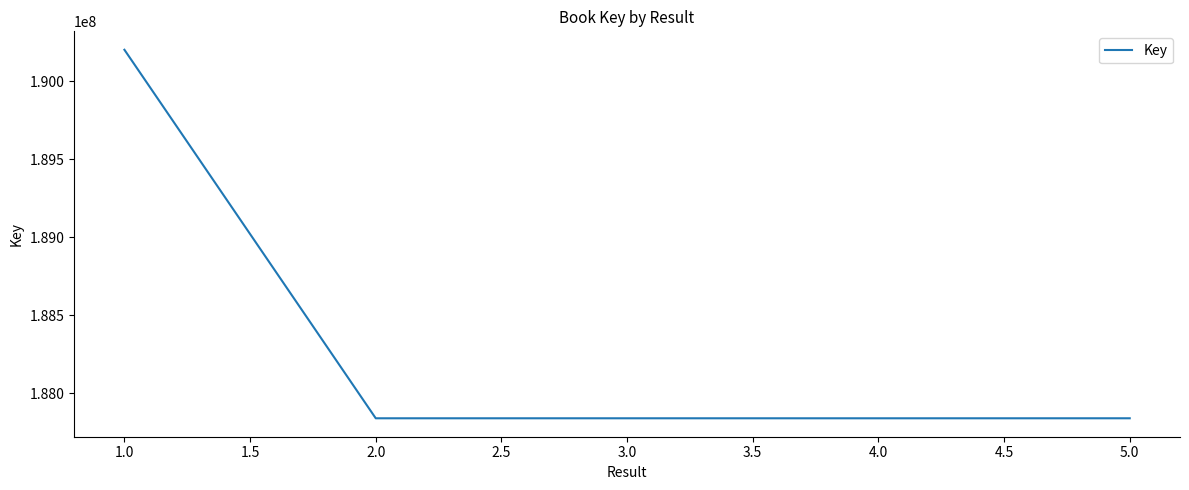

Approximately how many times larger is the value at 3.0 compared to 2.0?

1.0